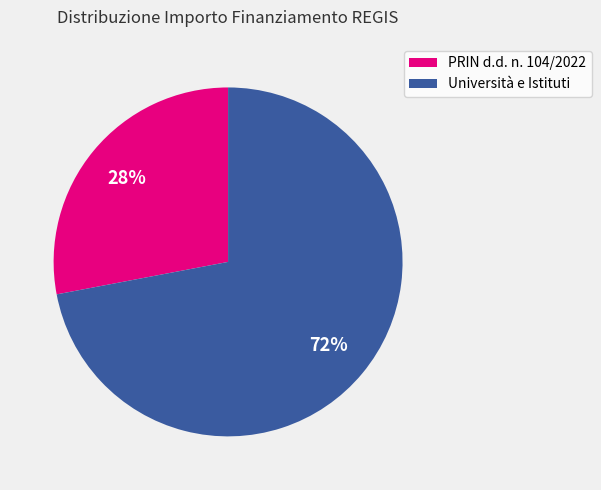

To the nearest percent, what is the average slice percentage?

50%